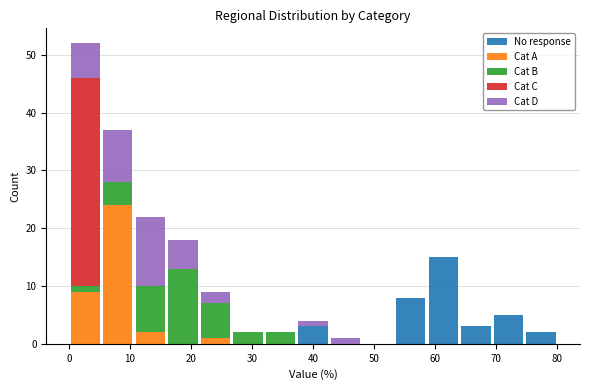

Reading left to right, transcribe this chart: for each stacked bar, give the range it covers on the x-axis and its total height. Neither the bar edges nor the heights are printed on the chart, so give them approximately, as read against the axes.

0 to 5: 52
5 to 11: 37
11 to 16: 22
16 to 21: 18
21 to 27: 9
27 to 32: 2
32 to 37: 2
37 to 43: 4
43 to 48: 1
48 to 53: 0
53 to 59: 8
59 to 64: 15
64 to 69: 3
69 to 75: 5
75 to 80: 2